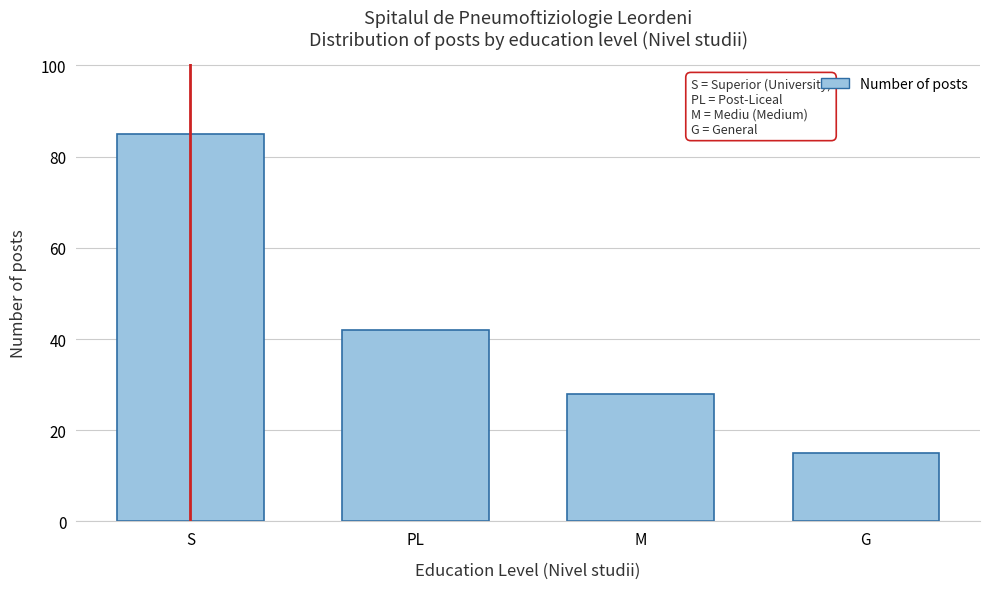

Reading right to left, extract all data points from this chart.

G=15	M=28	PL=42	S=85